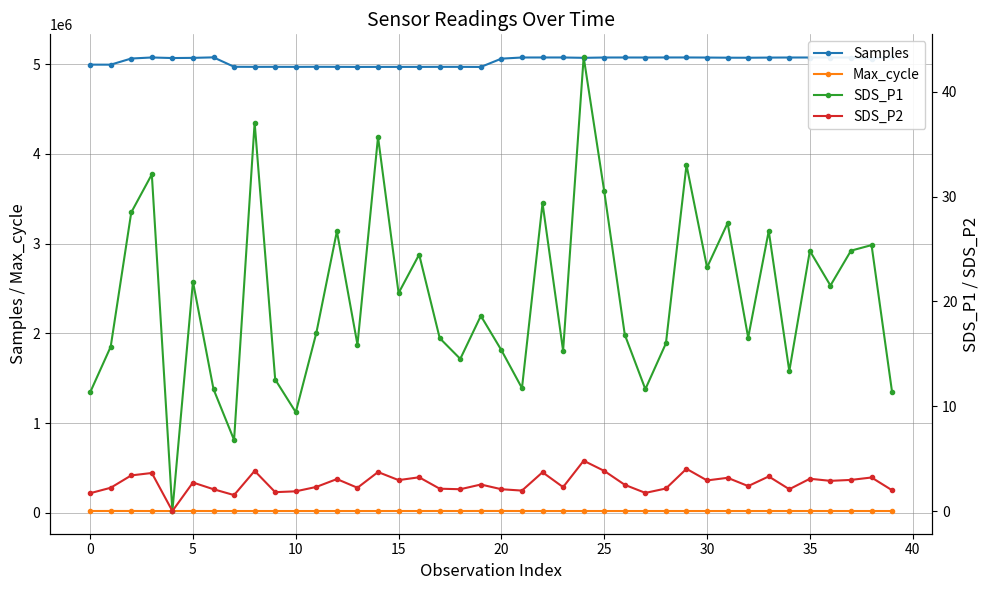

True or false: Max_cycle has more than 1 points higher than both neighbors.

True